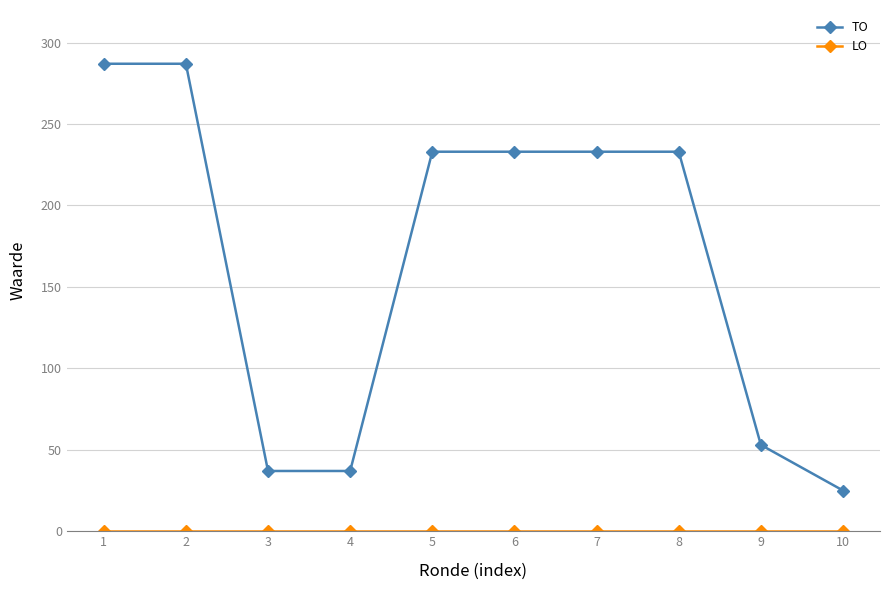

What is the maximum value for TO?

287